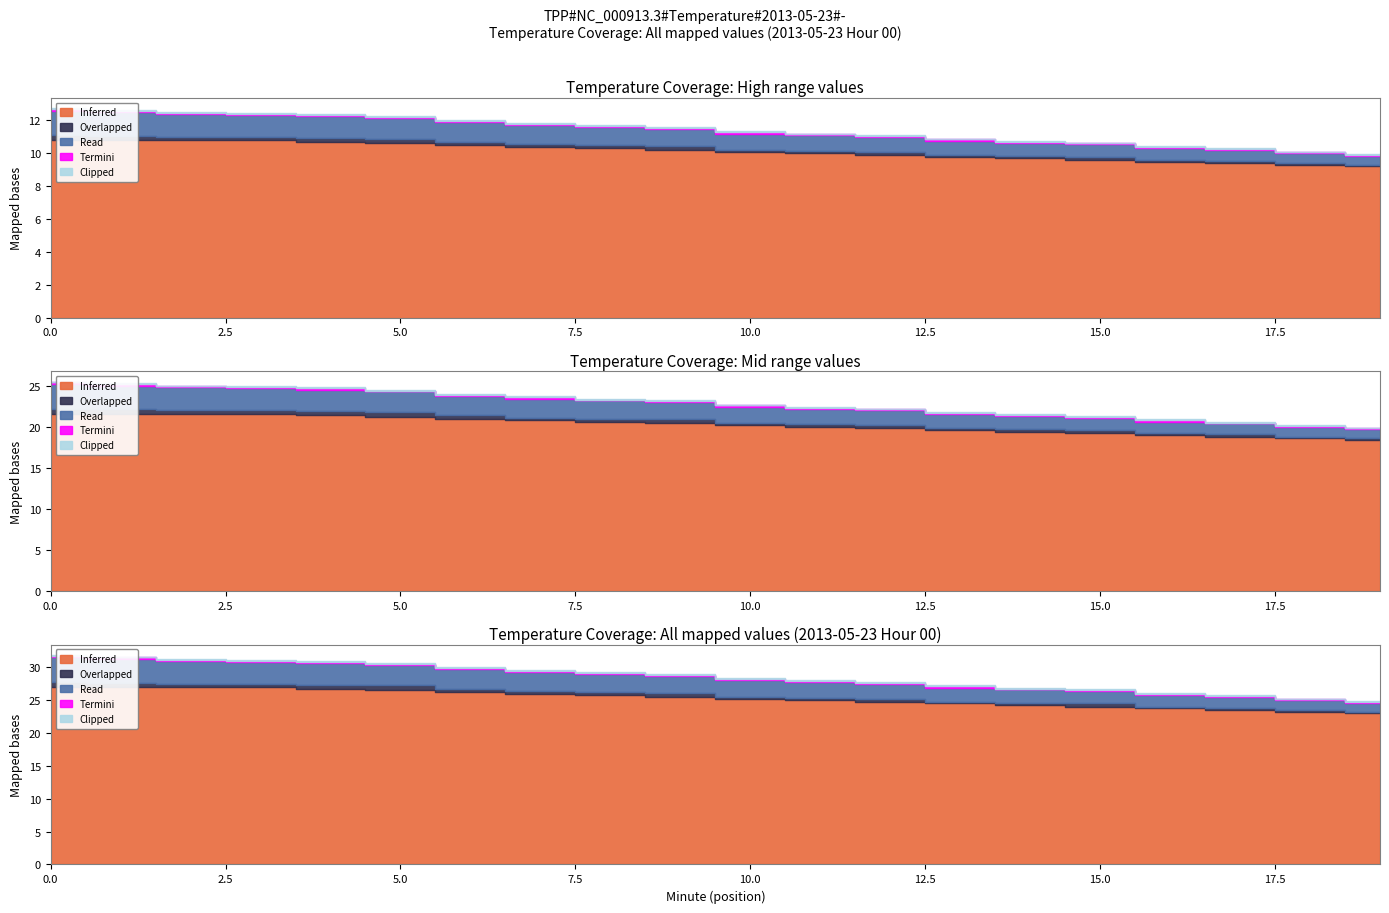

What is the difference between the maximum and minimum values in the Read series?

0.9